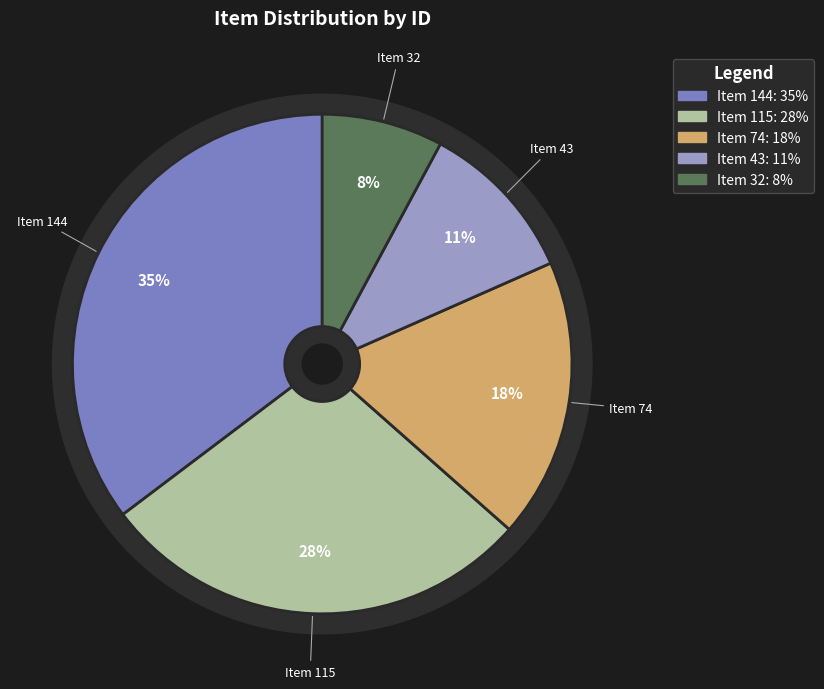

What percentage is the Item 43 slice, to the nearest percent?

11%